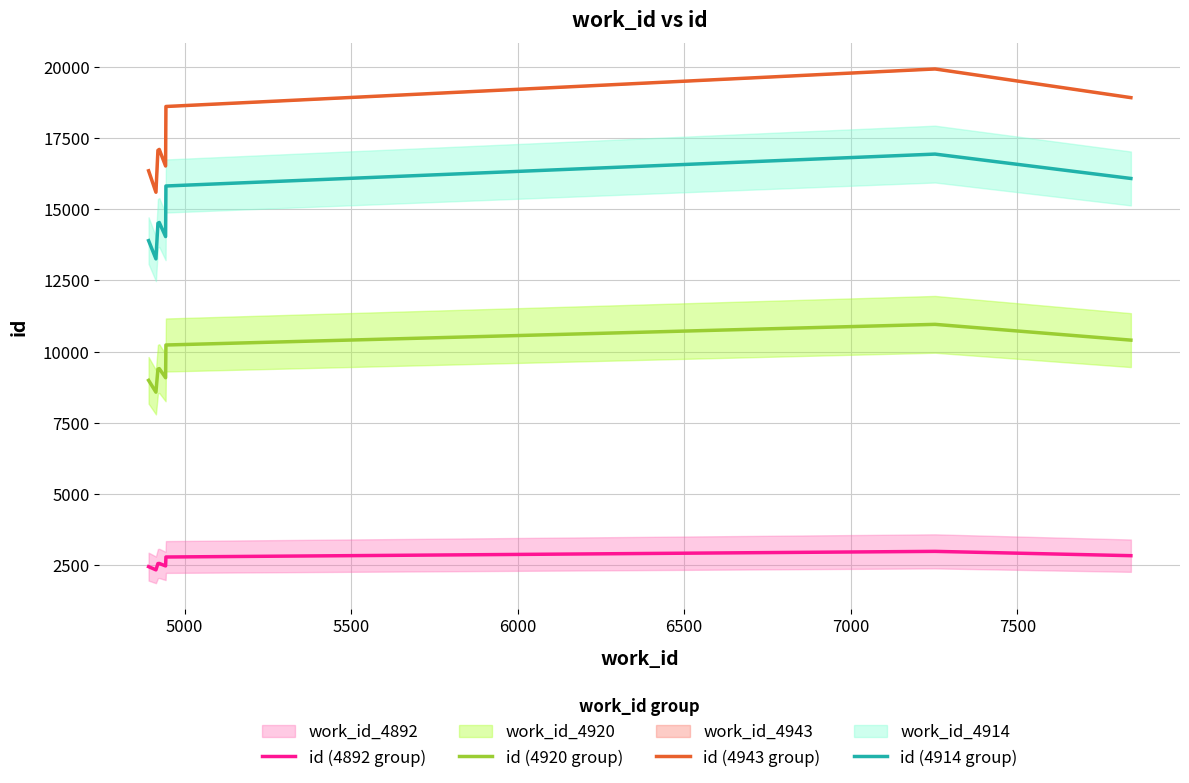

What is the maximum value for id (4920 group)?

10957.0